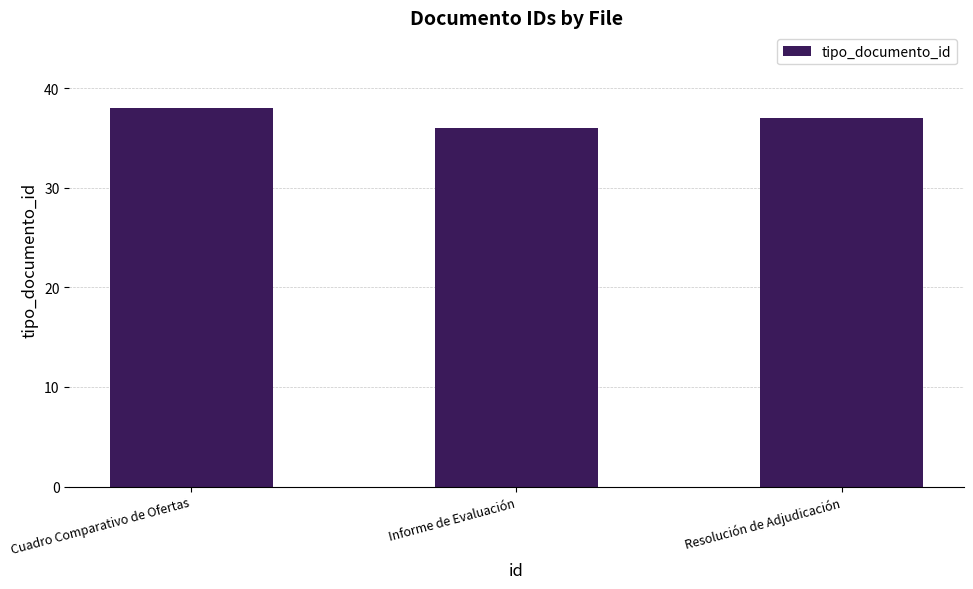

True or false: the data shows 23 at Resolución de Adjudicación.

False